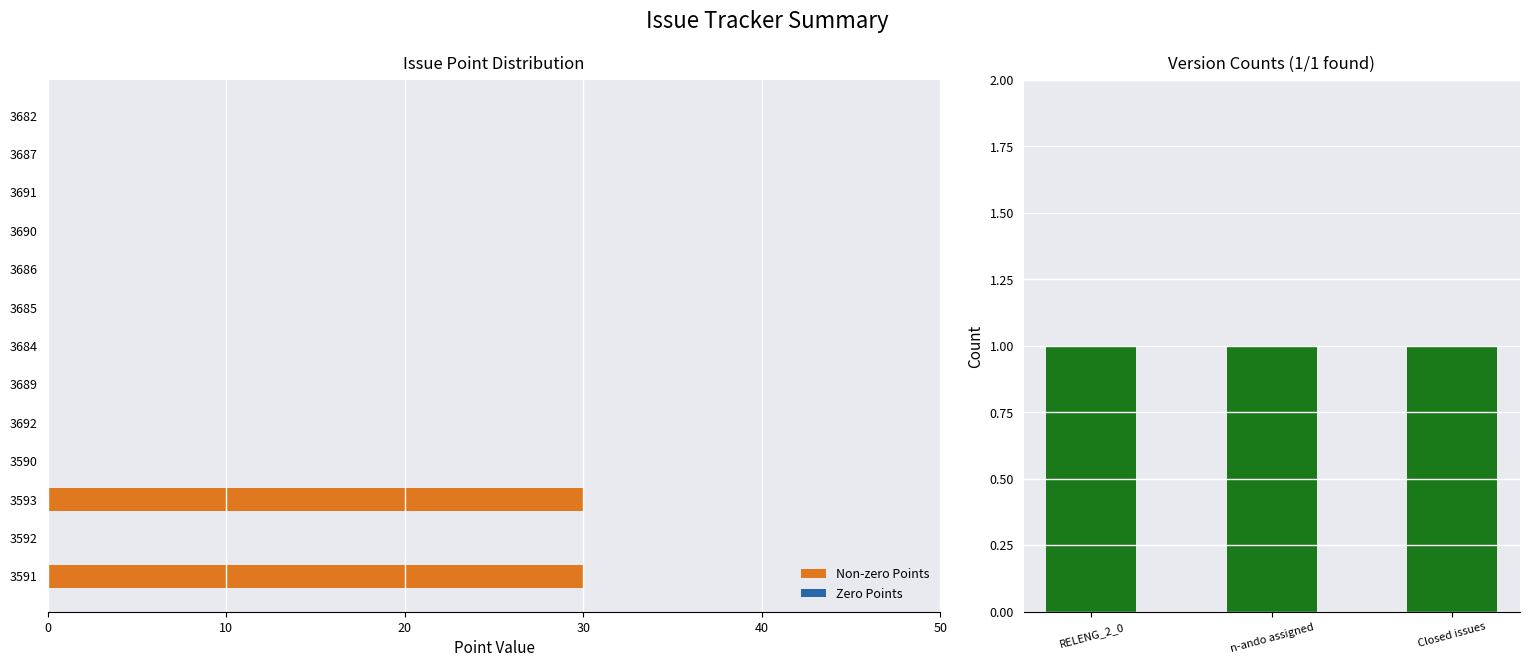

Where is the data nearest to the value 15?

3591